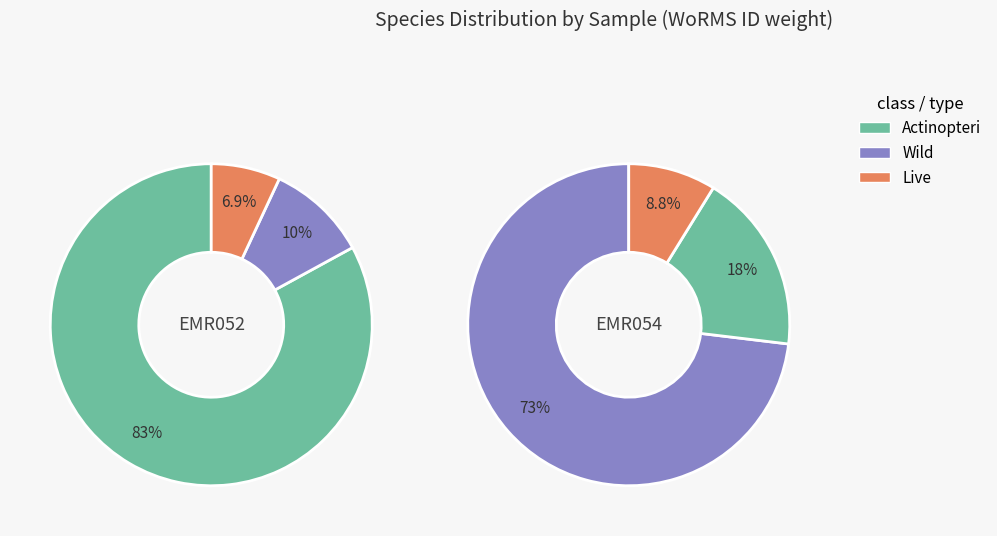

Does Zeugopterus regius (EMR054) represent more than half of the total?

Yes